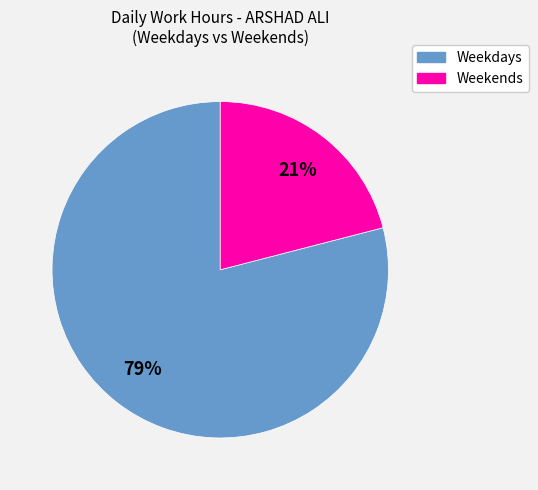

Is there a majority slice in this chart?

Yes